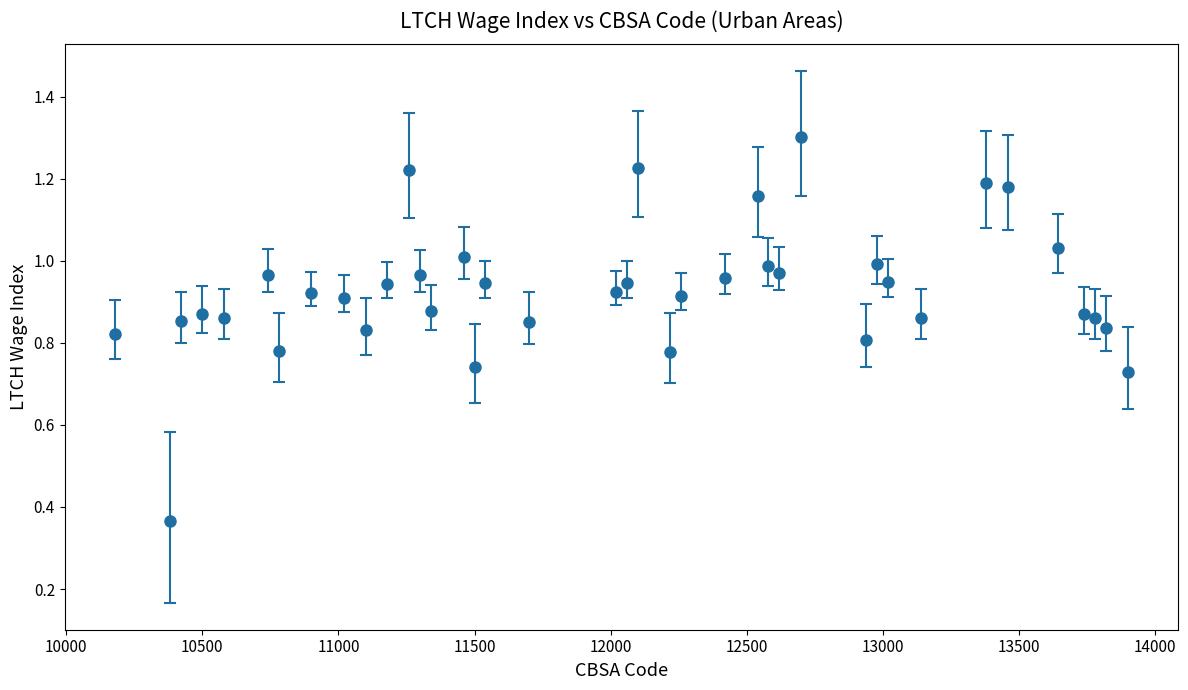

True or false: there are more than 1 points higher than both neighbors.

True